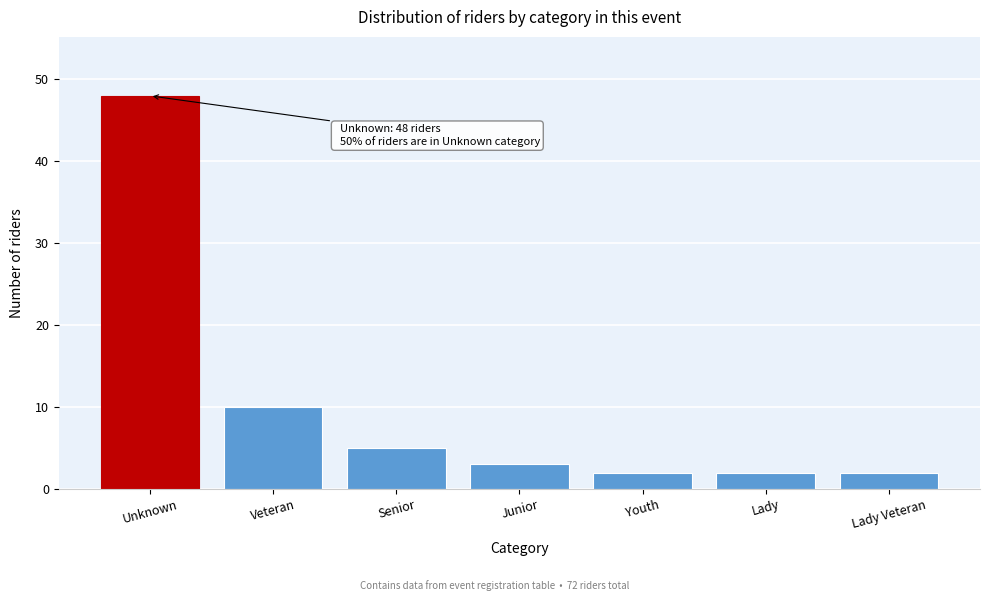

Reading right to left, transcribe all the data shown in this chart.

Lady Veteran=2	Lady=2	Youth=2	Junior=3	Senior=5	Veteran=10	Unknown=48